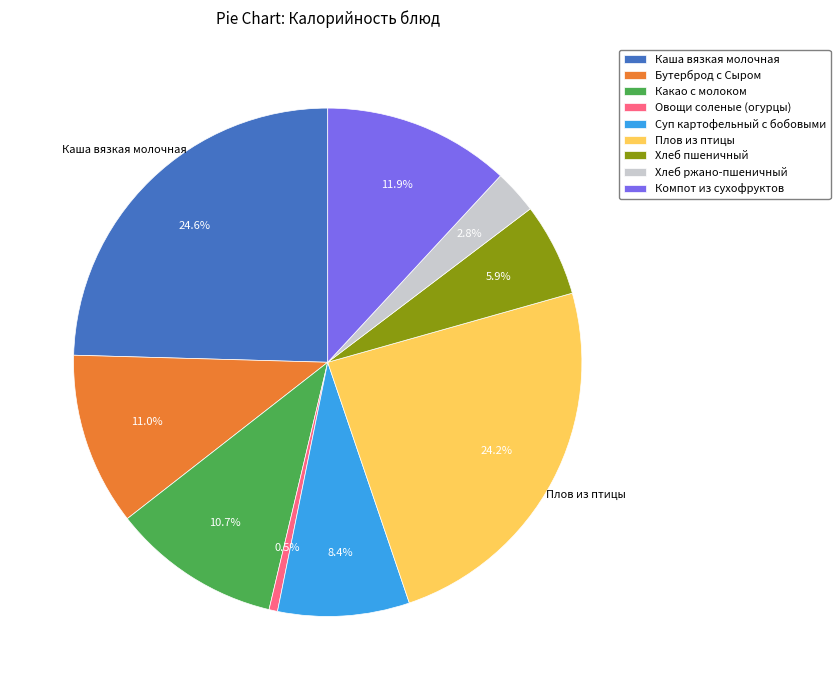

To the nearest percent, what is the difference between the largest and smallest slice percentages?

24%